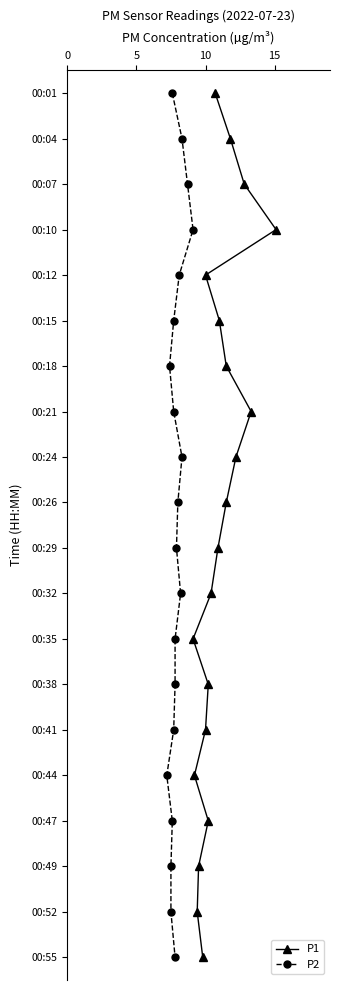

Is the value of P1 at 9 greater than the value of P2 at 8?

Yes